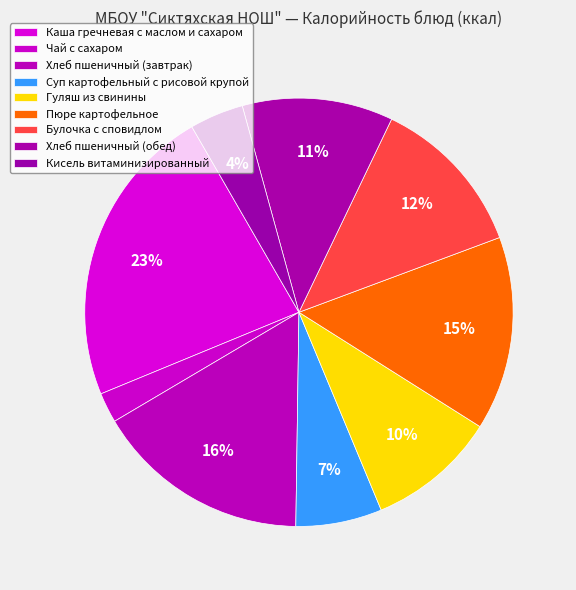

Does Булочка с сповидлом represent more than half of the total?

No